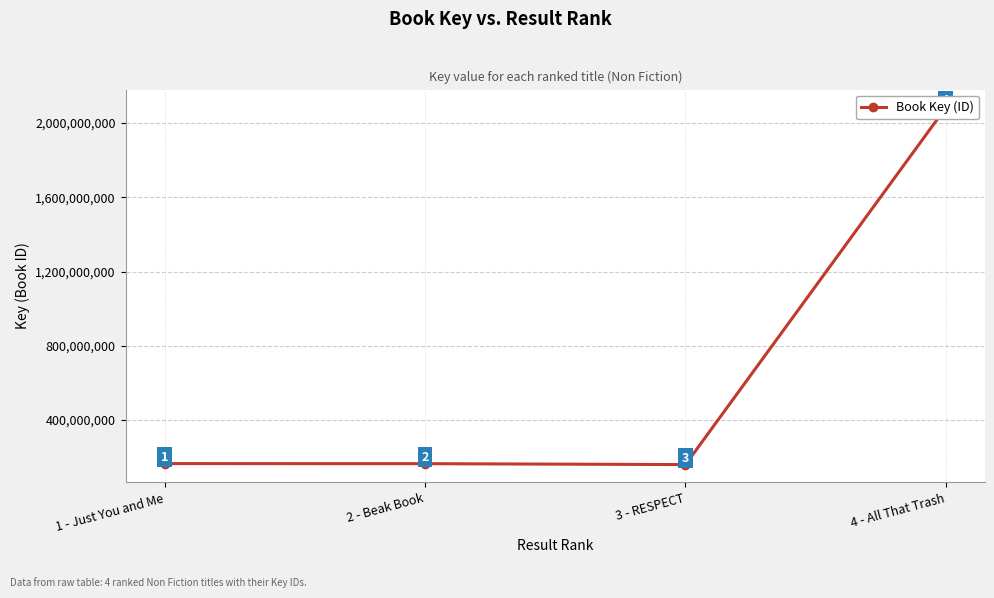

Does the chart have visible grid lines?

Yes